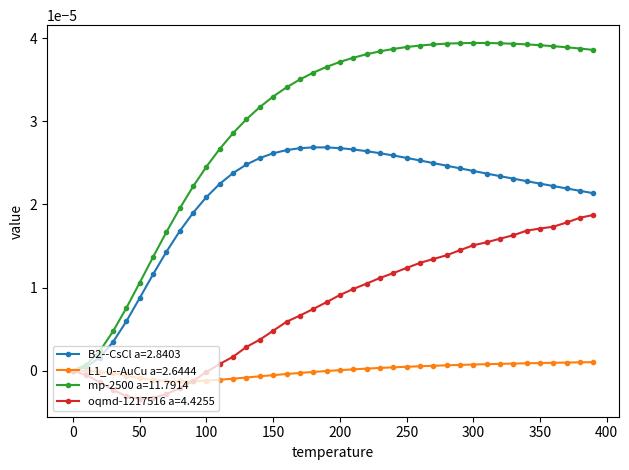

Which series has the largest total across all categories?

mp-2500 a=11.7914